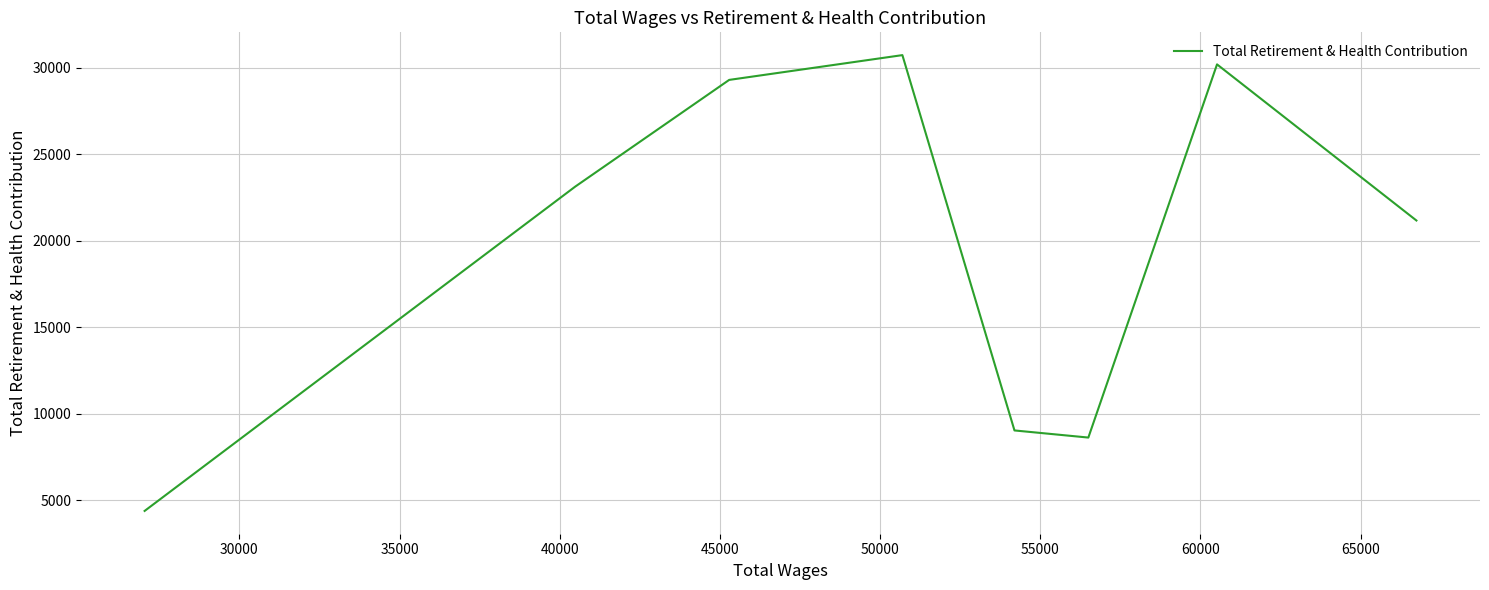

What is the difference between the second highest and minimum values?

25826